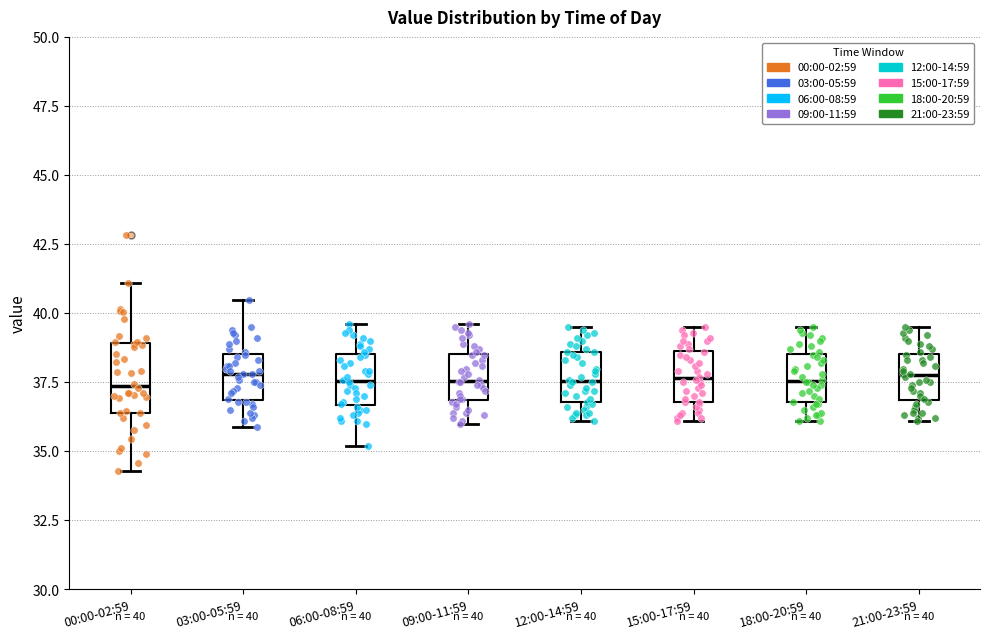

Comparing the boxes themselves (not the whiskers), which one is the tallest?

00:00-02:59